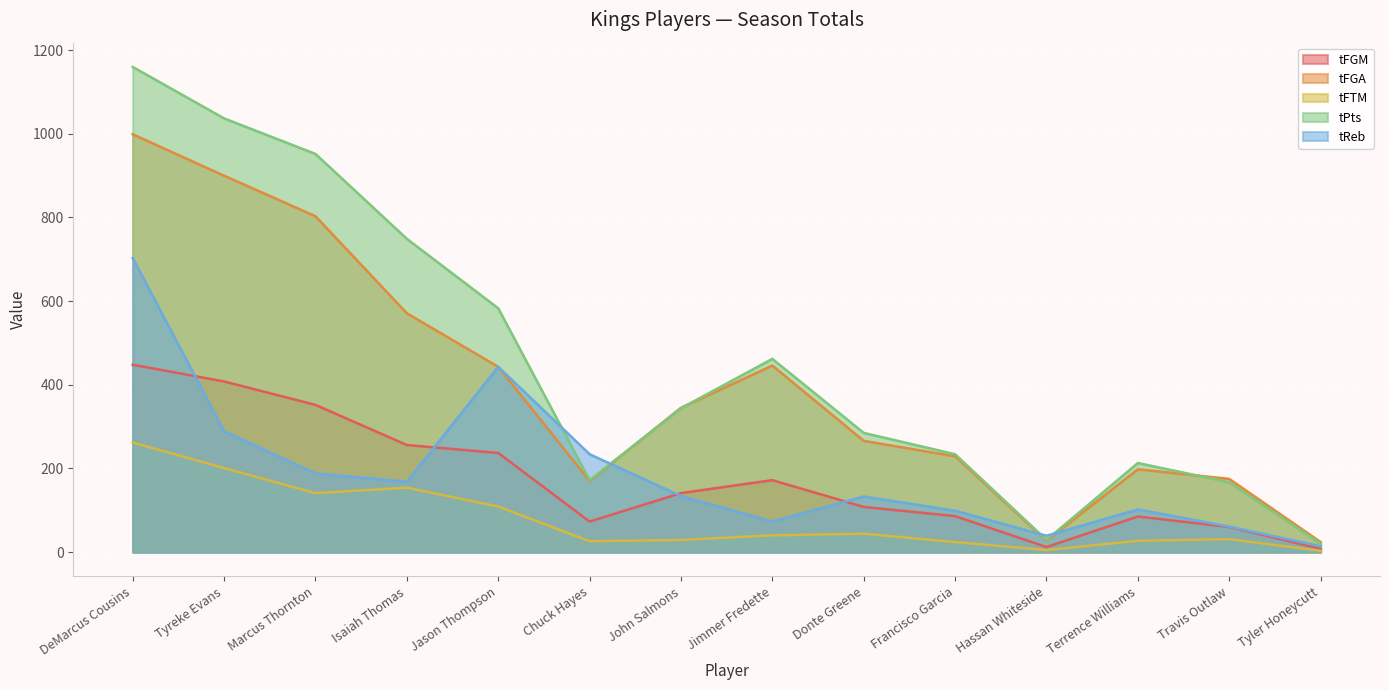

Read the tFGA value at Jimmer Fredette, to the nearest 10.

450